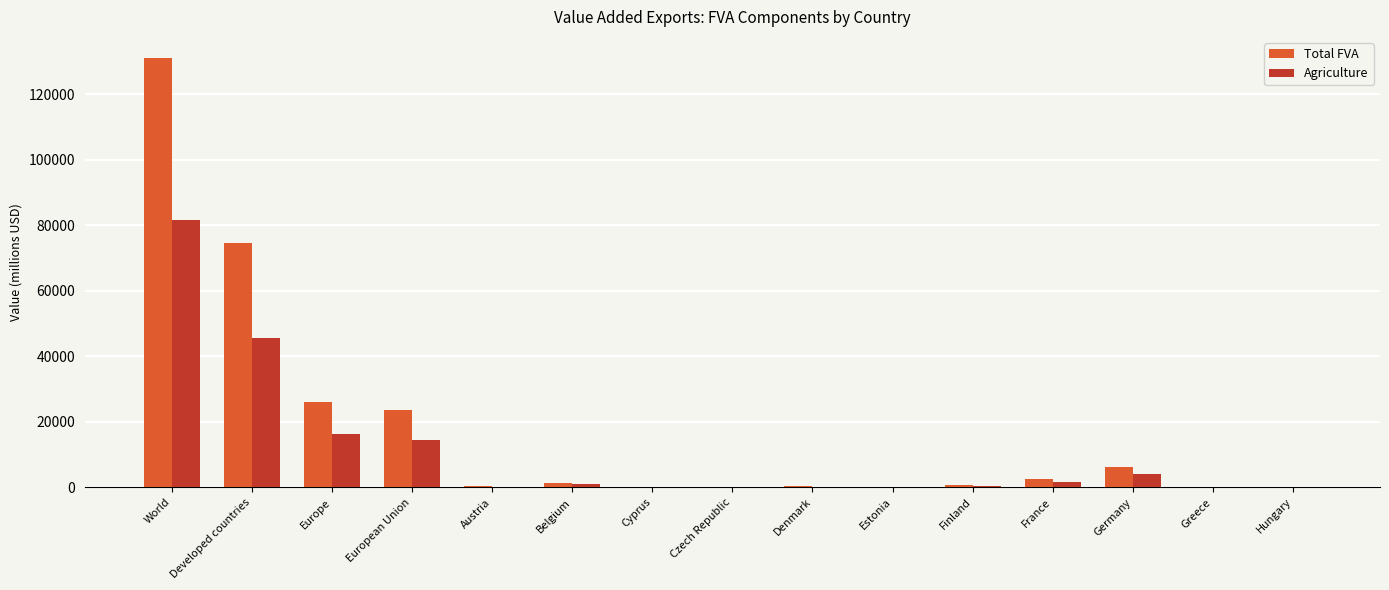

The Agriculture series shows 146565.2 at World. True or false?

False